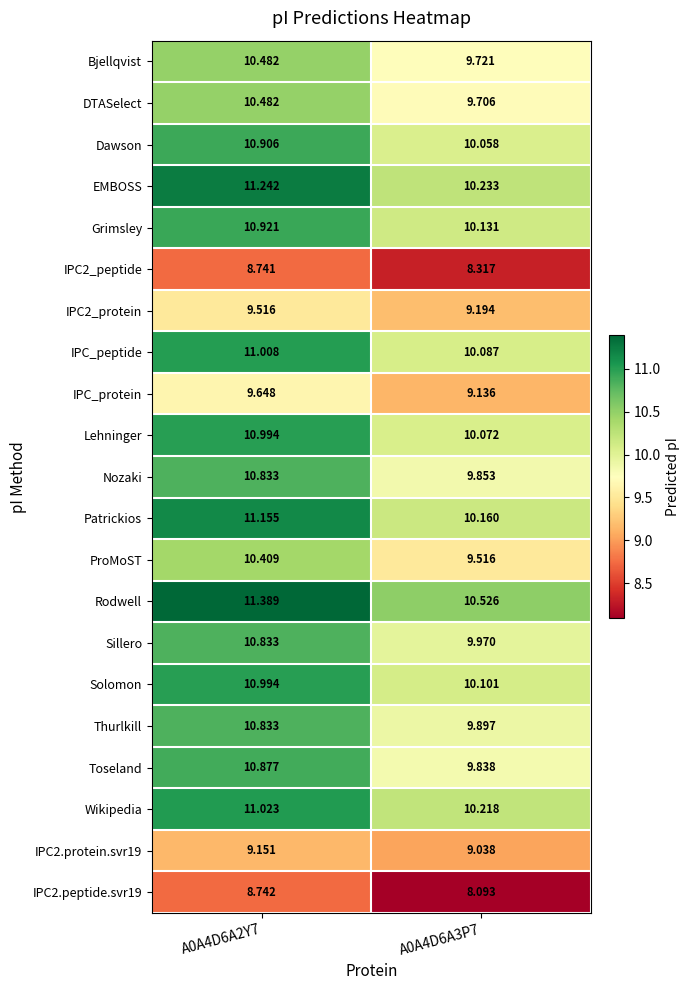

How many series are shown in this chart?

21